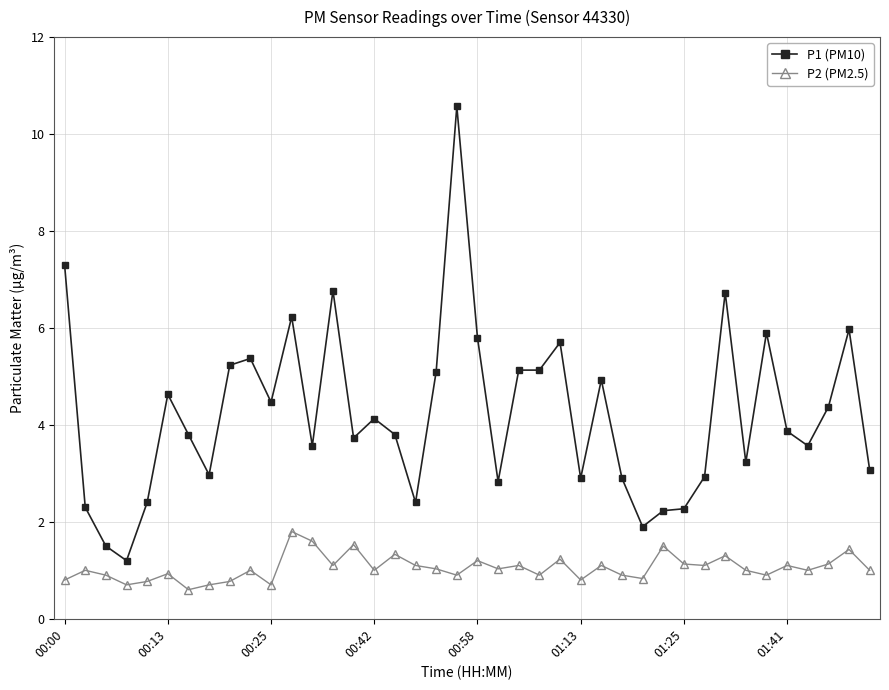

What is the value of the P2 (PM2.5) point at the 20th from the left?

0.9